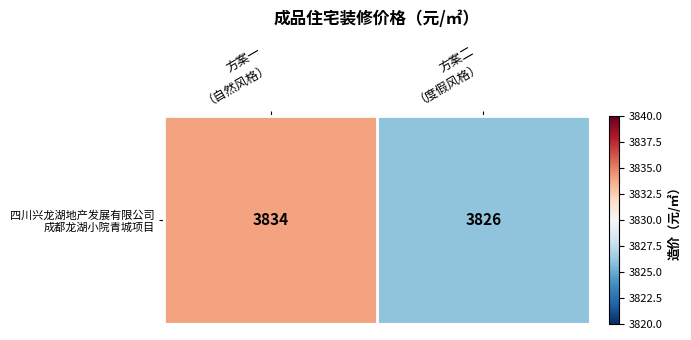

How many series are shown in this chart?

1